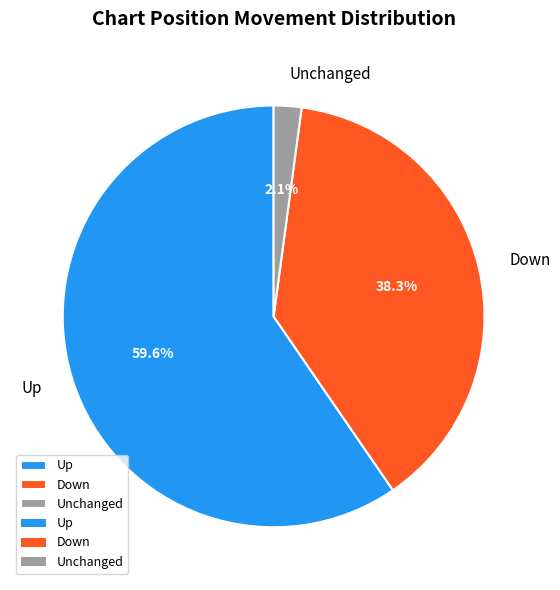

Which has a higher value, Unchanged or Up?

Up